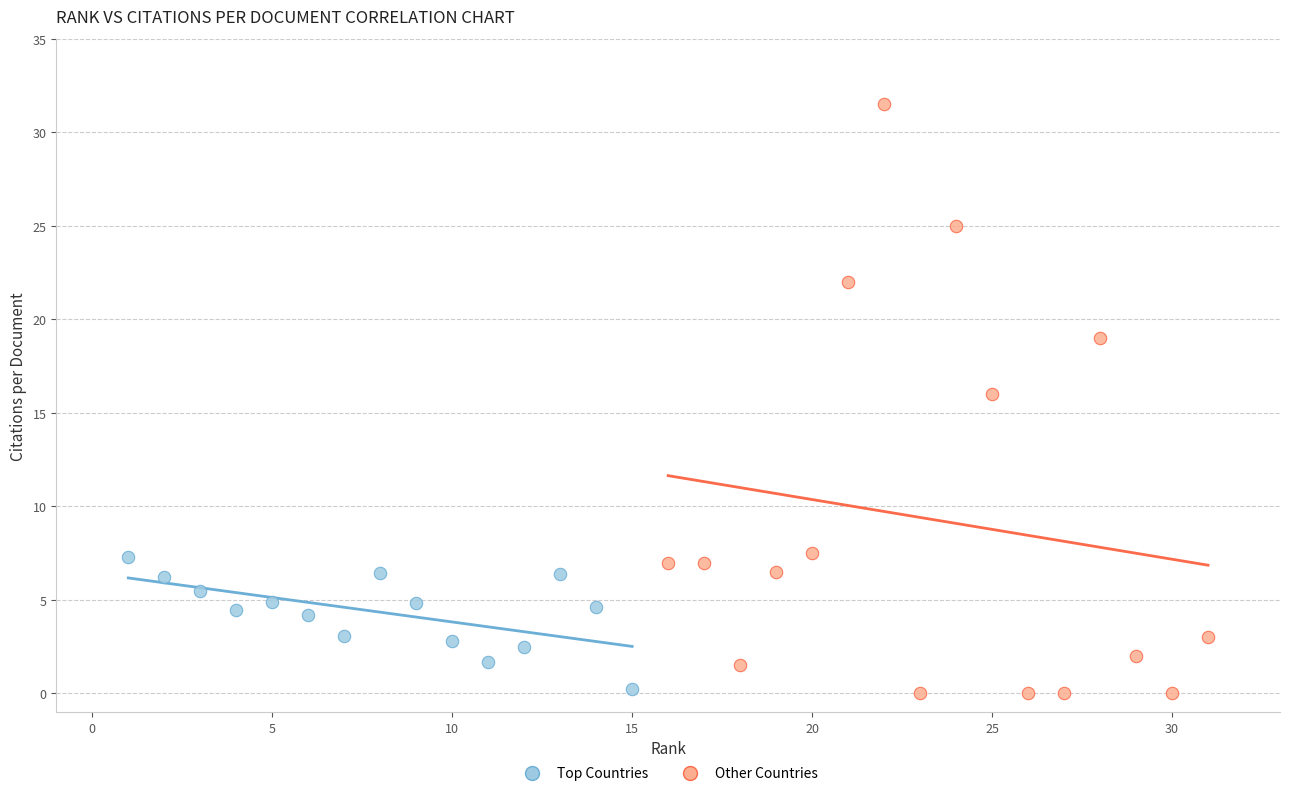

Which series has the widest spread of Y values?

Other Countries